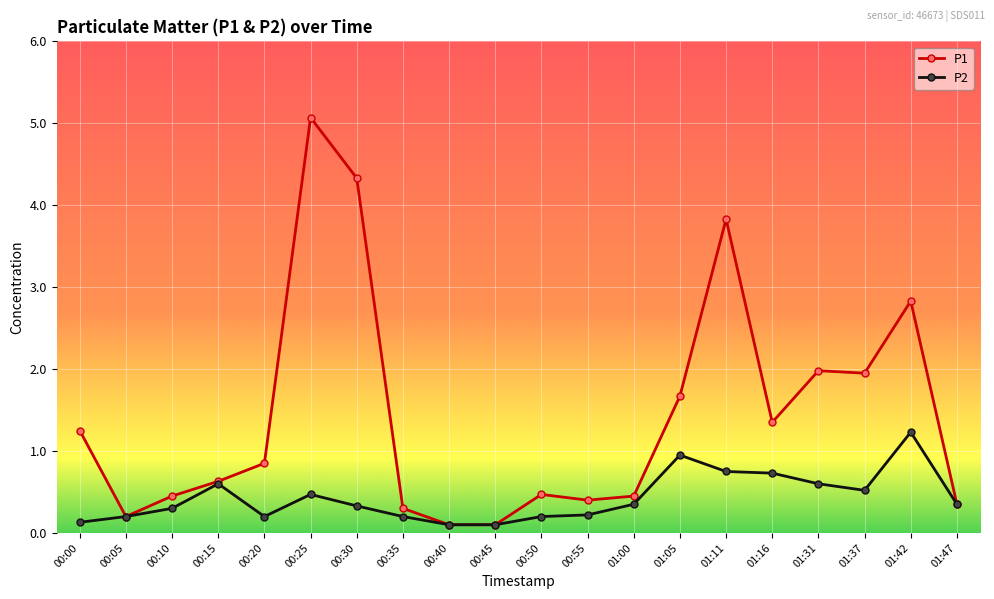

Which series has the widest spread of values?

P1